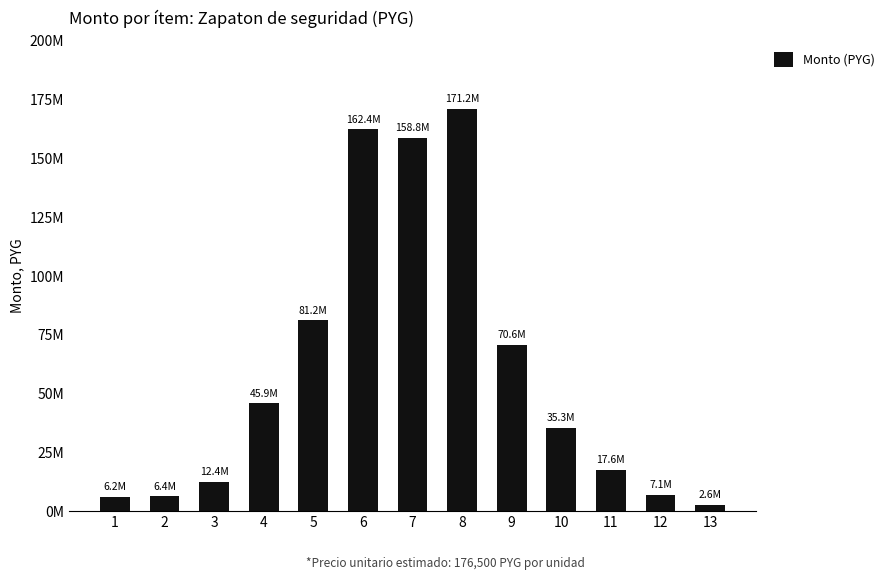

What is the maximum value shown in the chart?

171205000